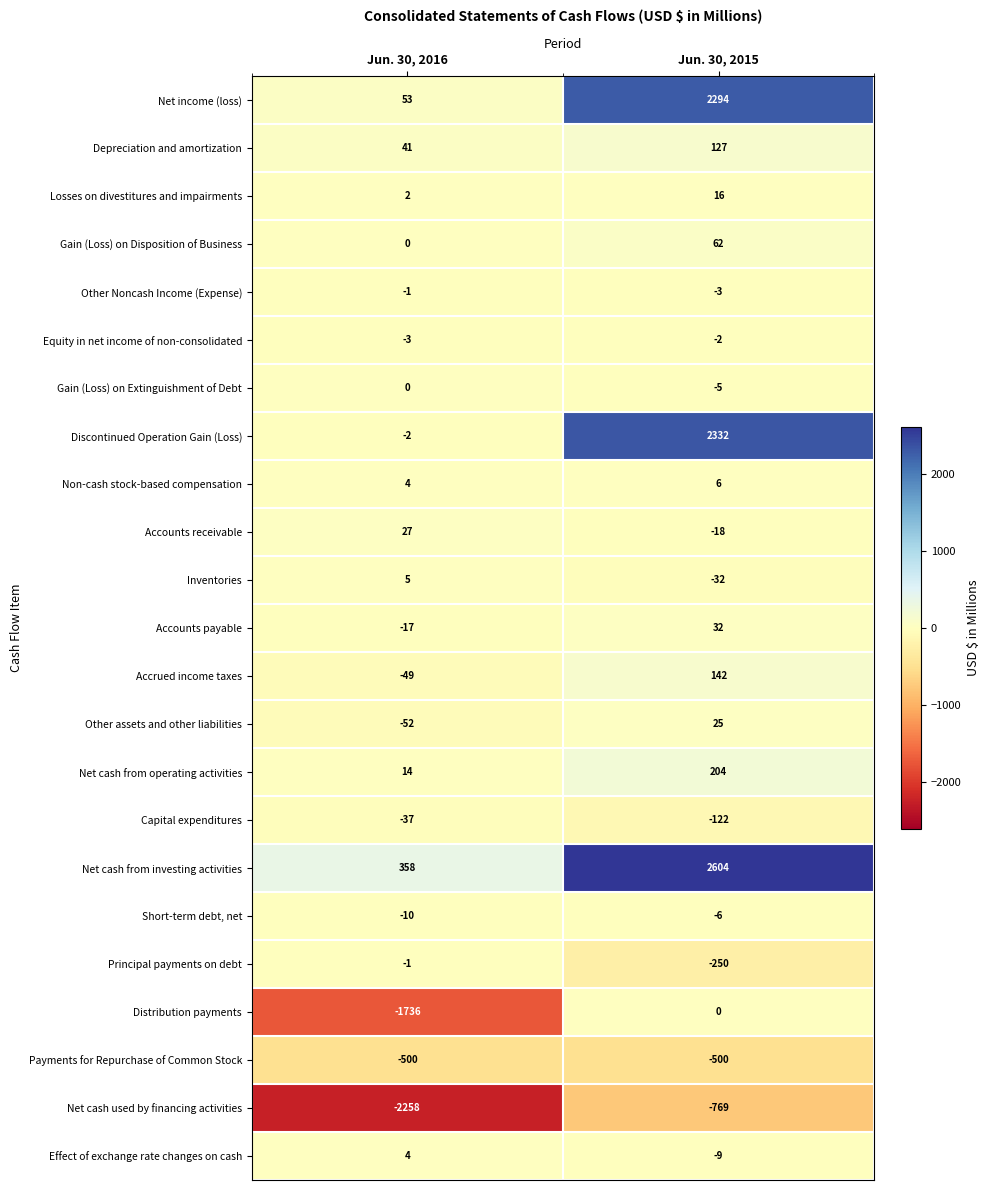

What is the approximate value of Net cash from operating activities at Jun. 30, 2015, to the nearest 10?

200